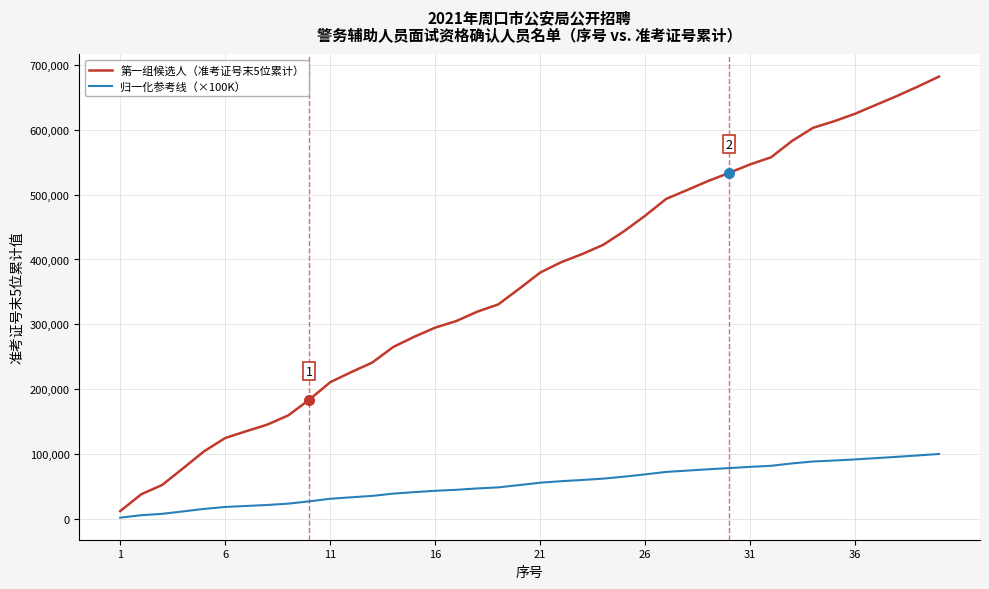

What is the average value of the 第一组候选人（准考证号末5位累计） series?

365035